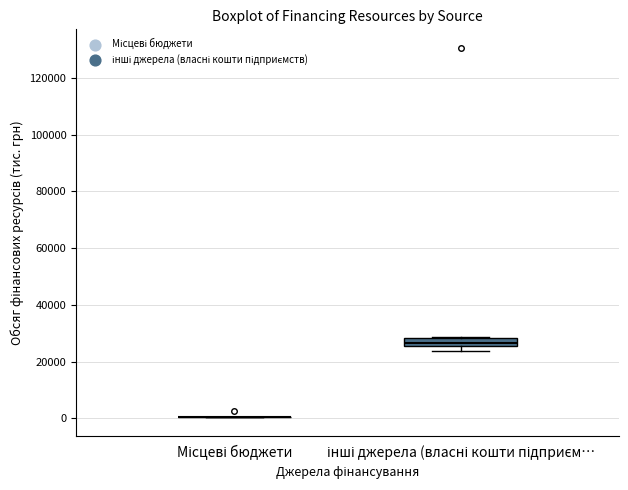

Reading left to right, read every box against the y-axis: the position of its median line, the range the box covers, and the ends of its whiskers. The values are not printed on the chart, so give them approximately, as read against the axis.

Місцеві бюджети: box collapsed to a line at 0, whiskers 0 to 0
інші джерела (власні кошти підприєм…: median 26000 (inside the box), box 26000 to 28000, whiskers 24000 to 28000